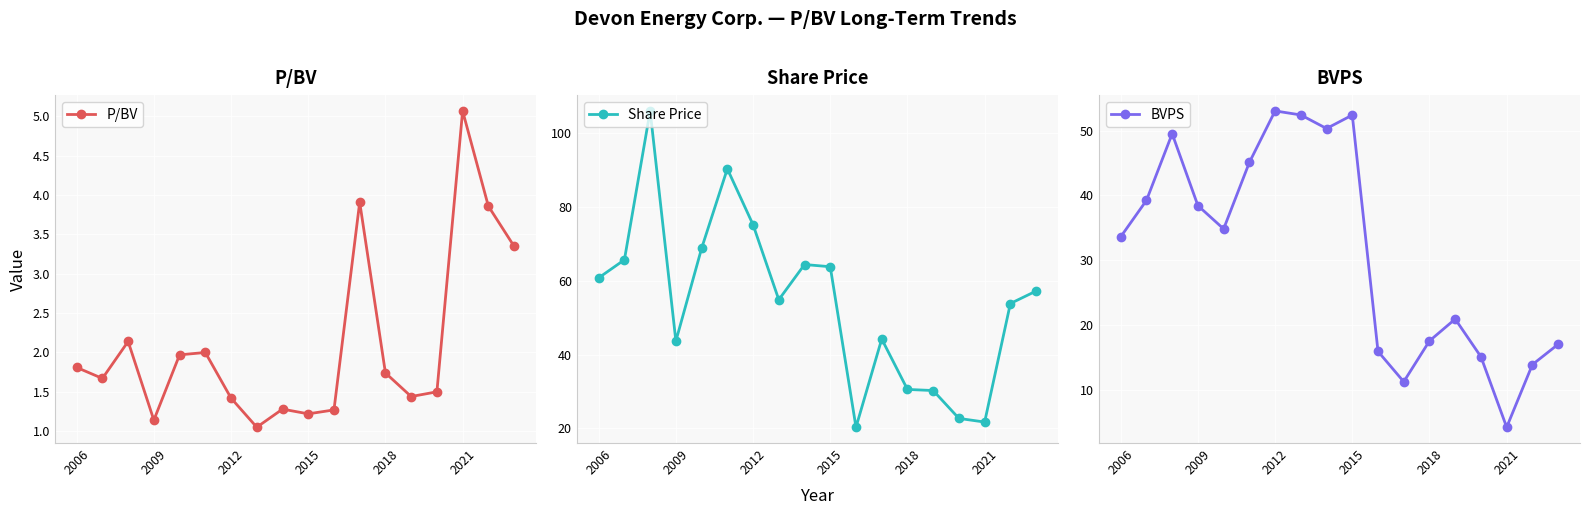

What position from the right is 11?

7